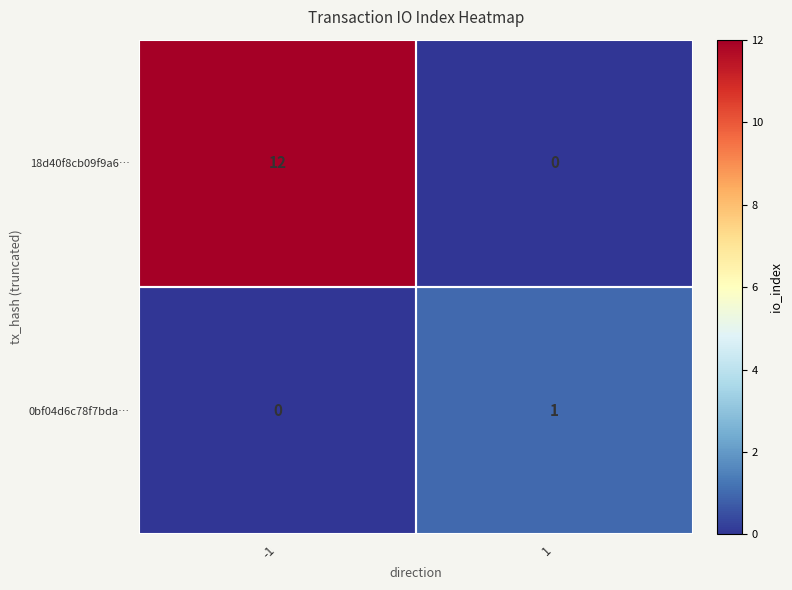

What is the difference between the 18d40f8cb09f9a6… values at 1 and -1?

12